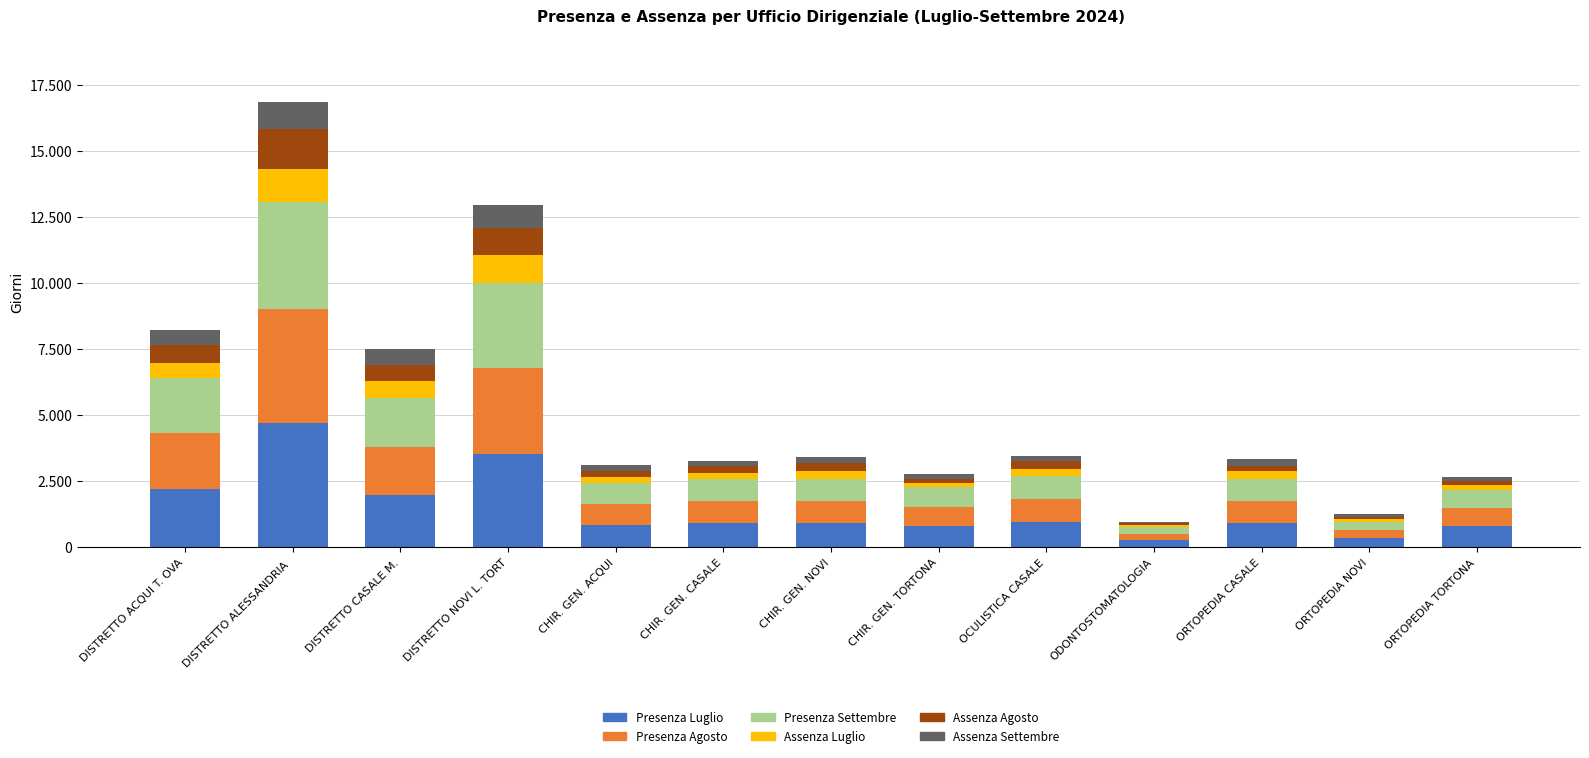

What are all the series names shown in the legend?

Presenza Luglio, Presenza Agosto, Presenza Settembre, Assenza Luglio, Assenza Agosto, Assenza Settembre